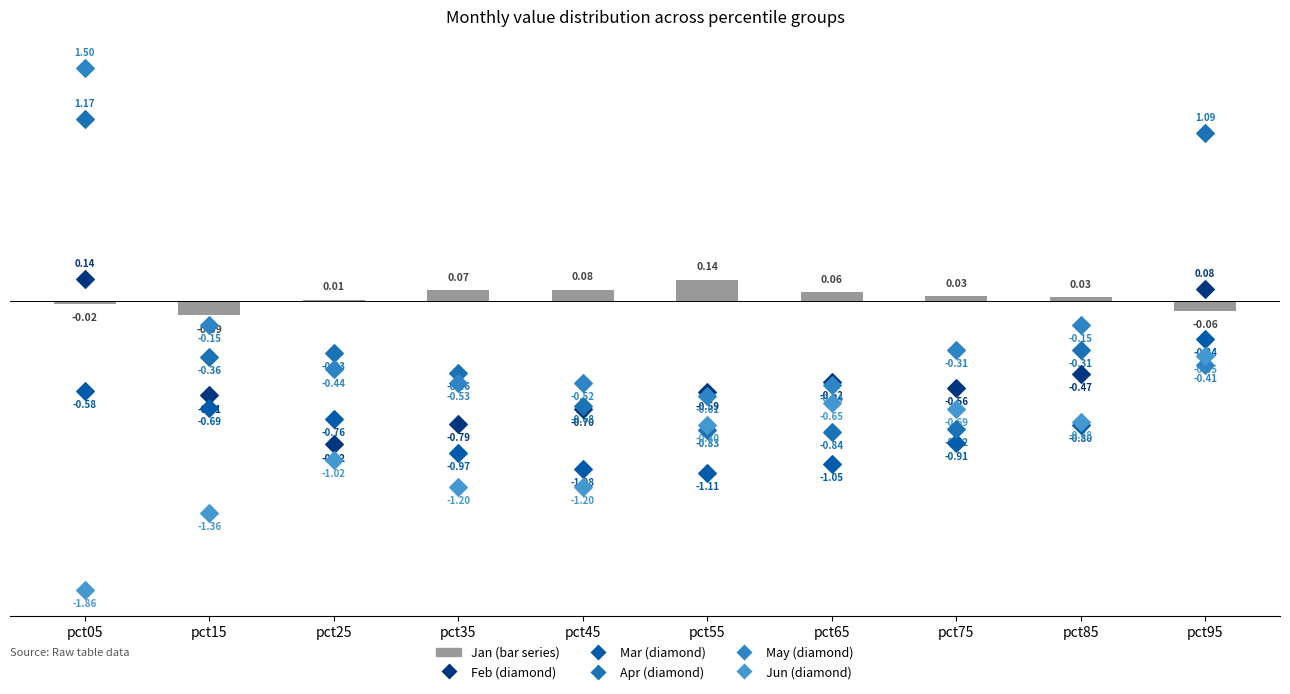

What are all the series names shown in the legend?

Jan (bar), Feb, Mar, Apr, May, Jun